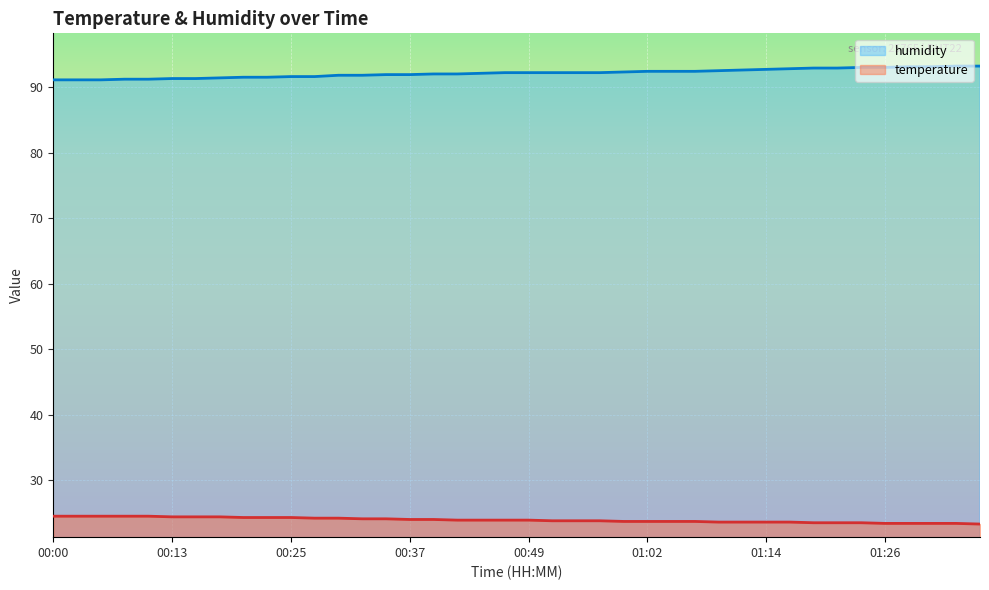

What is the minimum value shown in the chart?

23.3